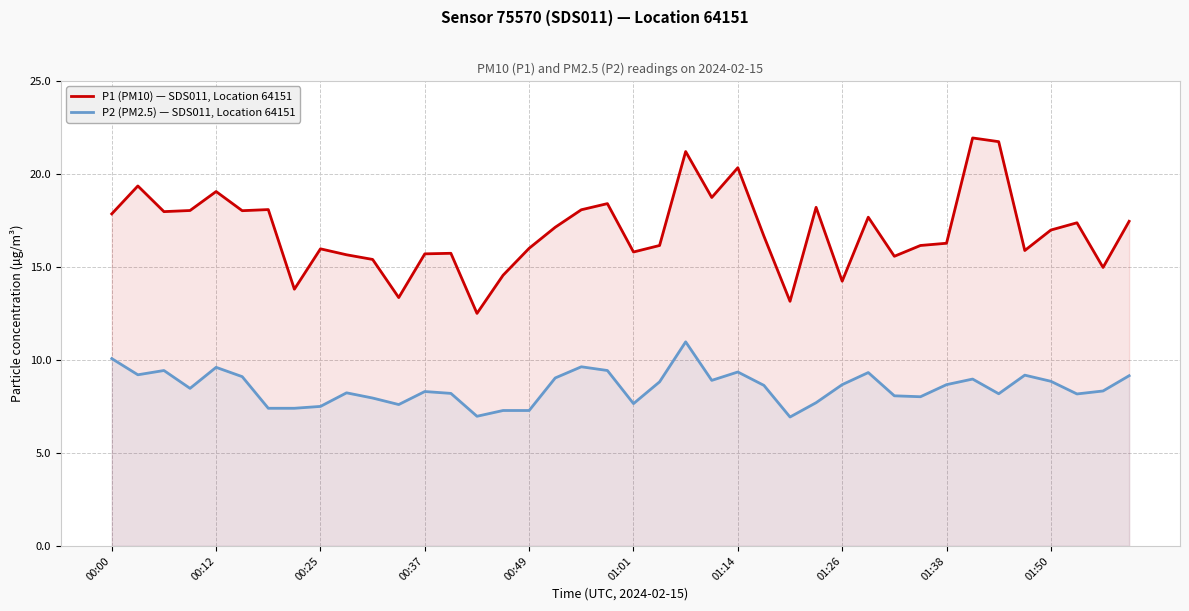

Rank the series by their average value, from lowest to highest.

P2 (PM2.5) — SDS011, Location 64151, P1 (PM10) — SDS011, Location 64151